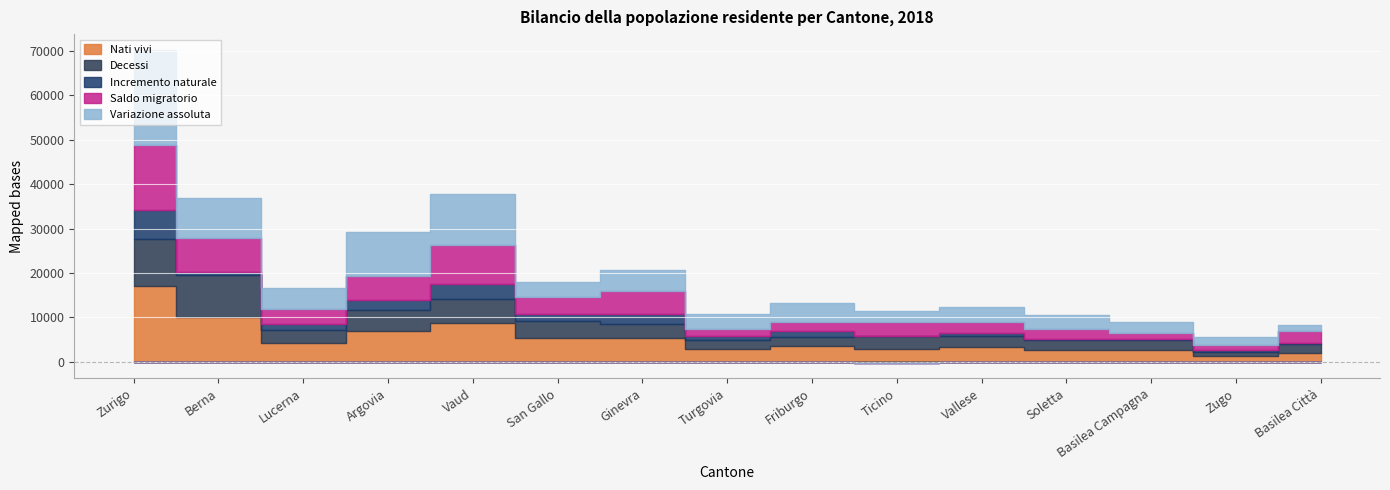

Where is the first local minimum for Nati vivi?

Lucerna